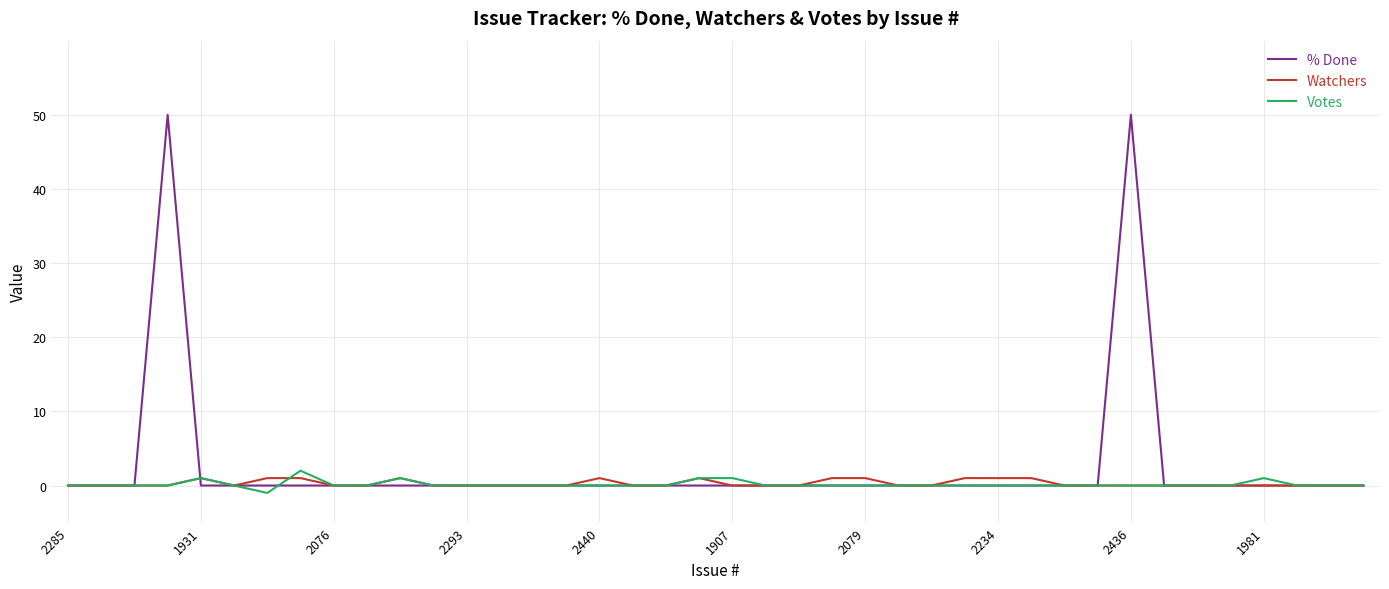

In % Done, how many points are higher than both neighbors (excluding endpoints)?

2